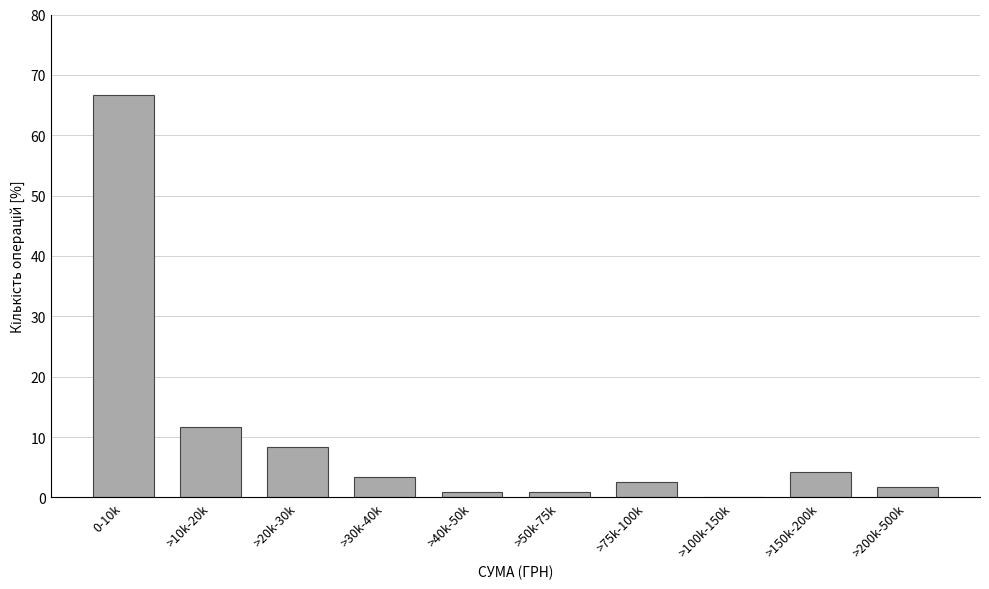

Reading left to right, extract all data points from this chart.

0-10k=66.7	>10k-20k=11.7	>20k-30k=8.3	>30k-40k=3.3	>40k-50k=0.8	>50k-75k=0.8	>75k-100k=2.5	>100k-150k=0.0	>150k-200k=4.2	>200k-500k=1.7